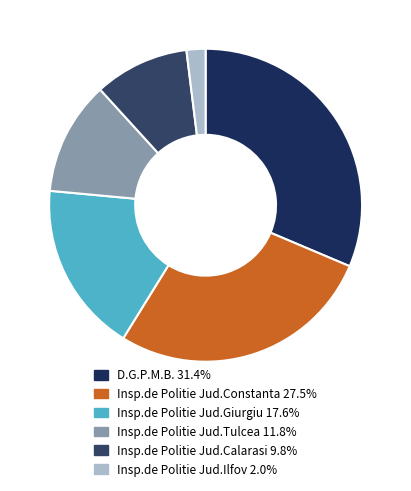

Is it true that Insp.de Politie Jud.Tulcea is 1% of the pie?

False